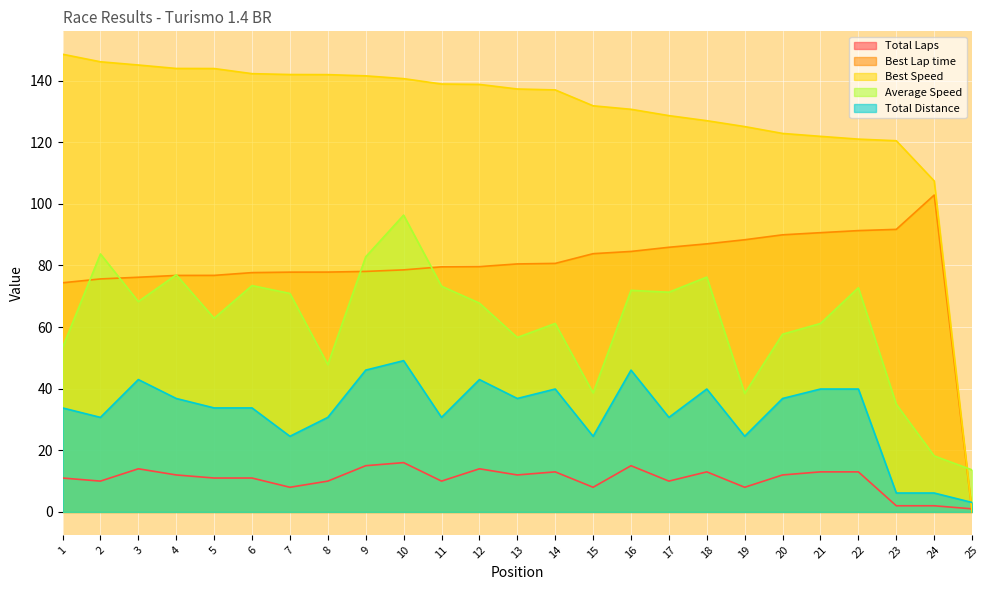

Which category has the lowest value in the Total Distance series?

25